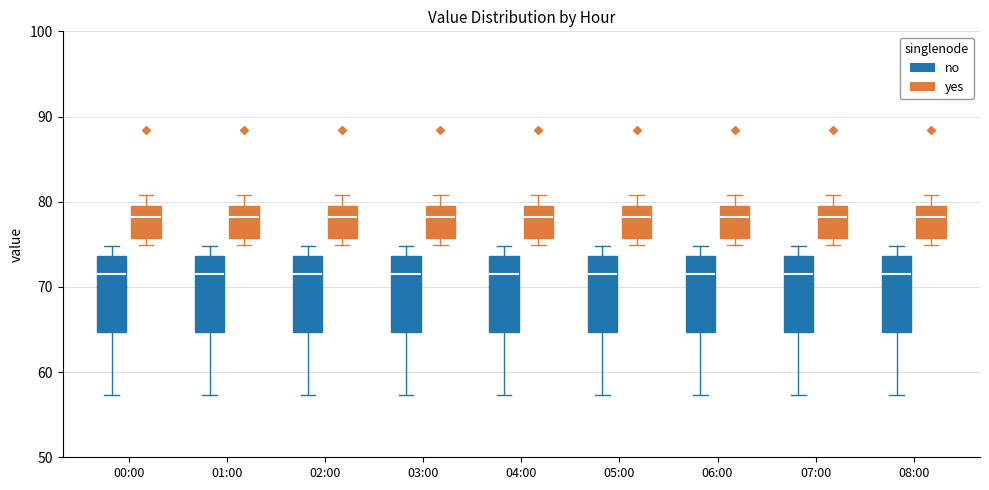

Reading left to right, read every box against the y-axis: the position of its median line, the range the box covers, and the ends of its whiskers. The values are not printed on the chart, so give them approximately, as read against the axis.

00:00 (no): median 71, box 65 to 74, whiskers 57 to 75
00:00 (yes): median 78, box 76 to 80, whiskers 75 to 81
01:00 (no): median 71, box 65 to 74, whiskers 57 to 75
01:00 (yes): median 78, box 76 to 80, whiskers 75 to 81
02:00 (no): median 71, box 65 to 74, whiskers 57 to 75
02:00 (yes): median 78, box 76 to 80, whiskers 75 to 81
03:00 (no): median 71, box 65 to 74, whiskers 57 to 75
03:00 (yes): median 78, box 76 to 80, whiskers 75 to 81
04:00 (no): median 71, box 65 to 74, whiskers 57 to 75
04:00 (yes): median 78, box 76 to 80, whiskers 75 to 81
05:00 (no): median 71, box 65 to 74, whiskers 57 to 75
05:00 (yes): median 78, box 76 to 80, whiskers 75 to 81
06:00 (no): median 71, box 65 to 74, whiskers 57 to 75
06:00 (yes): median 78, box 76 to 80, whiskers 75 to 81
07:00 (no): median 71, box 65 to 74, whiskers 57 to 75
07:00 (yes): median 78, box 76 to 80, whiskers 75 to 81
08:00 (no): median 71, box 65 to 74, whiskers 57 to 75
08:00 (yes): median 78, box 76 to 80, whiskers 75 to 81